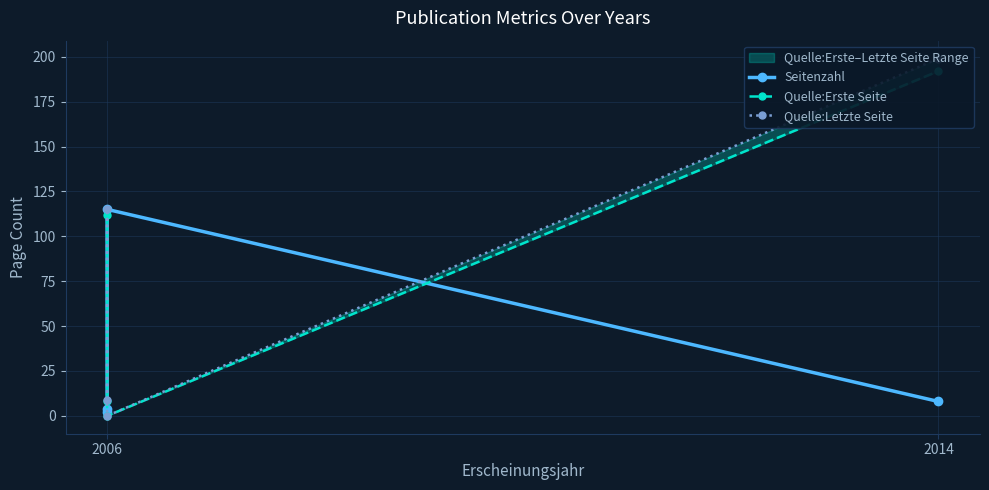

In Quelle:Letzte Seite, how many points are higher than both neighbors (excluding endpoints)?

1